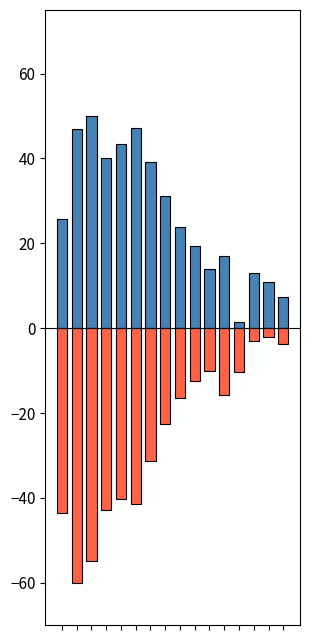

What is the difference between the highest and lowest values at 9?

31.8